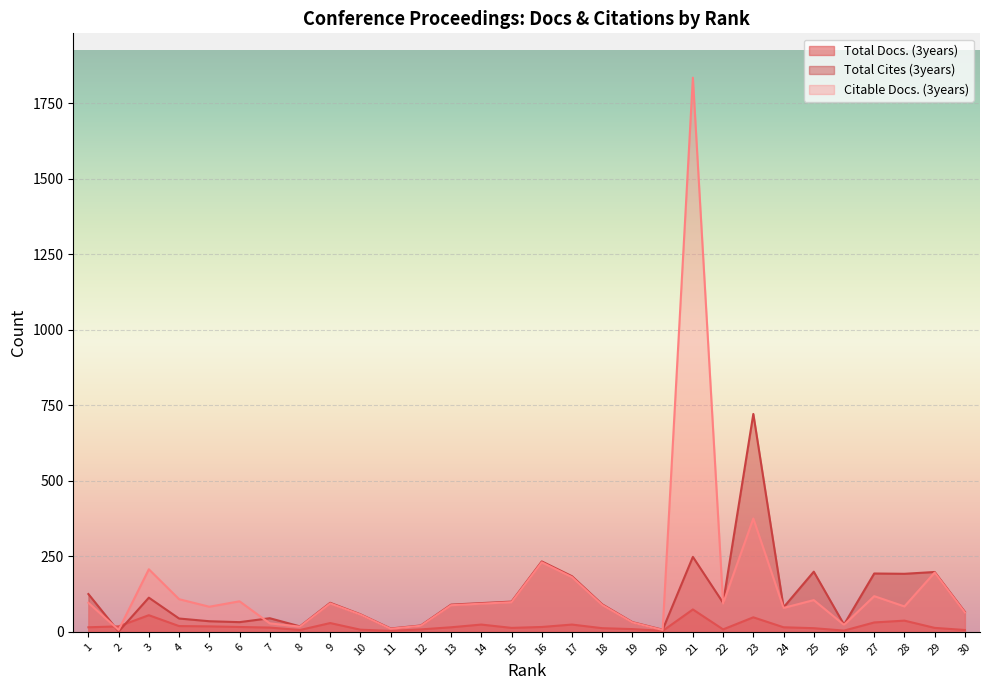

Where do Total Cites (3years) and Total Docs. (3years) first cross each other?

1 and 2